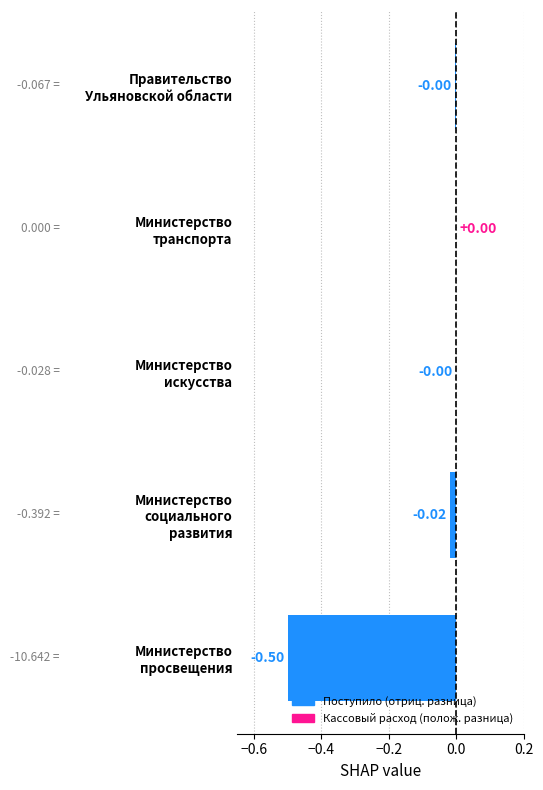

What is the sum of all values?

-0.5